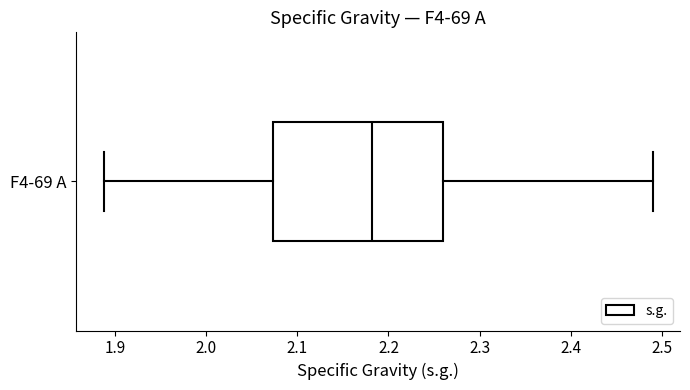

Where does the right whisker of the box for F4-69 A end on the x-axis? The values are not printed on the chart, so give them approximately, as read against the axis.

2.49